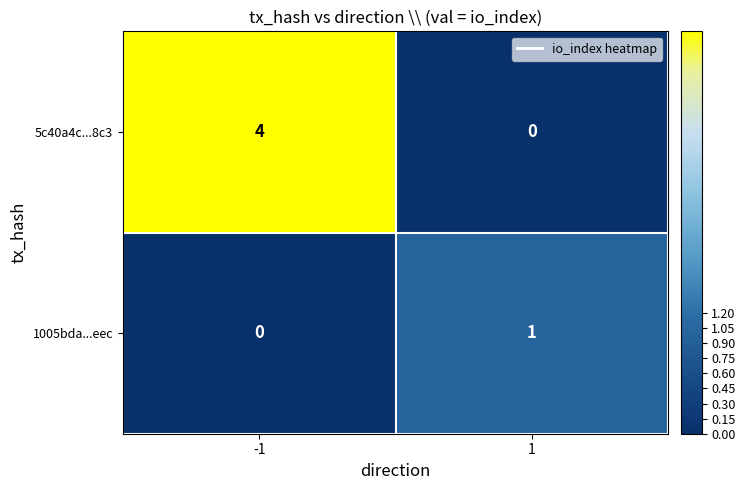

What is the greatest value displayed?

4